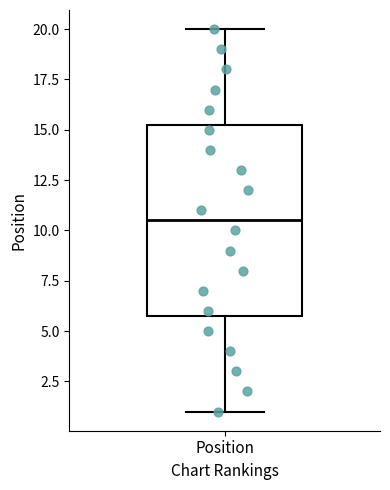

Where does the median line of the box for Position sit on the y-axis? The values are not printed on the chart, so give them approximately, as read against the axis.

10.5